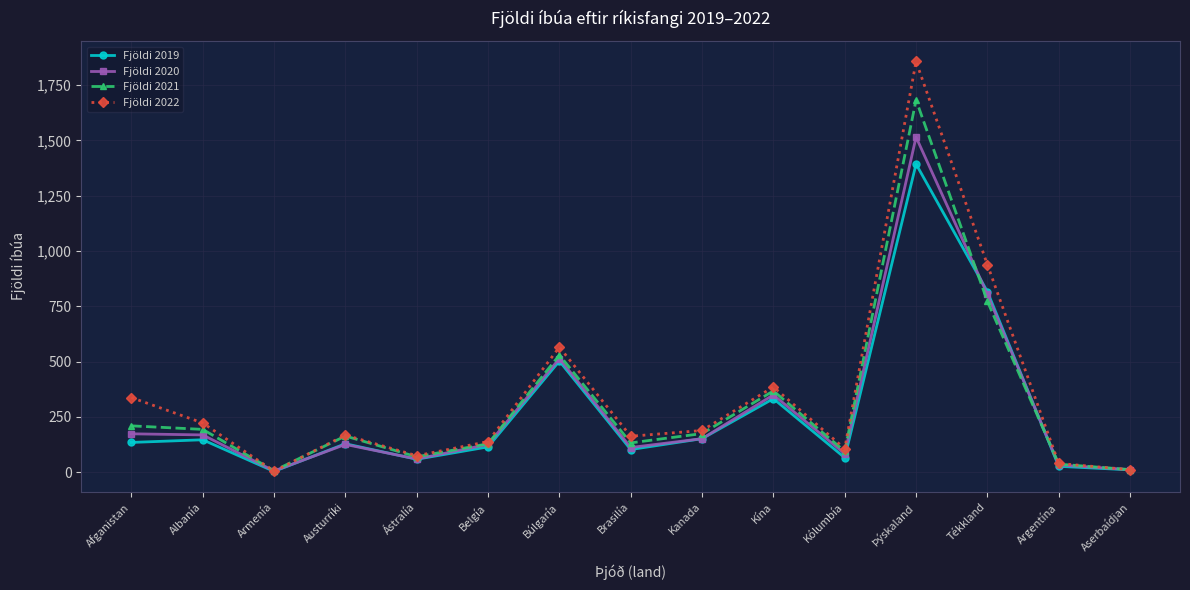

What is the difference between the Fjöldi 2022 values at Armenía and Albanía?

218